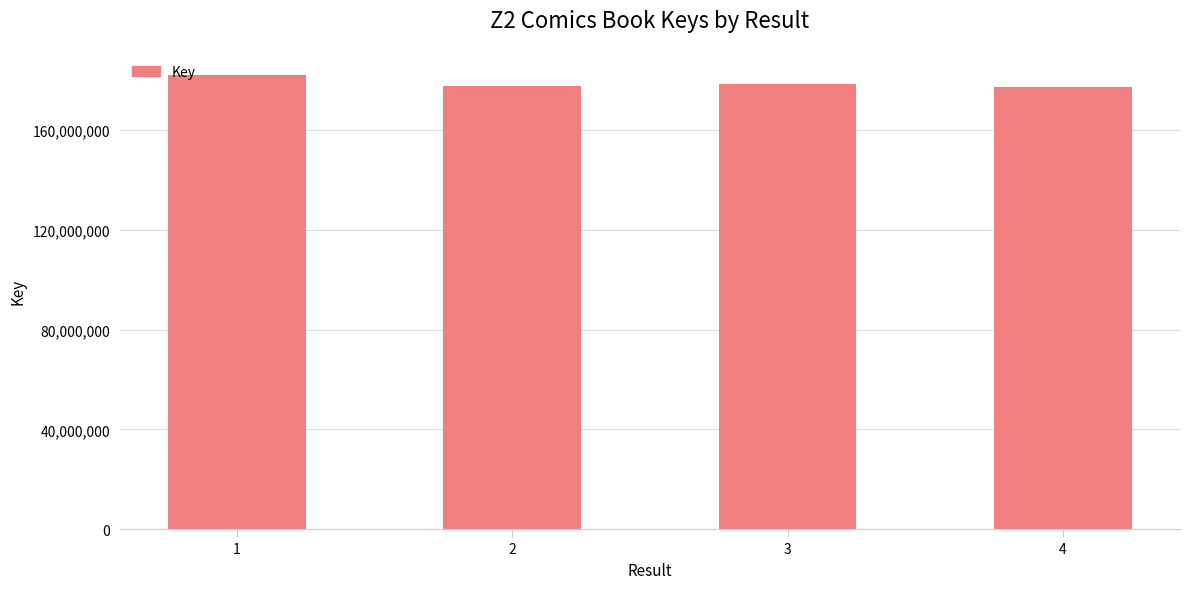

What is the maximum value shown in the chart?

182073652